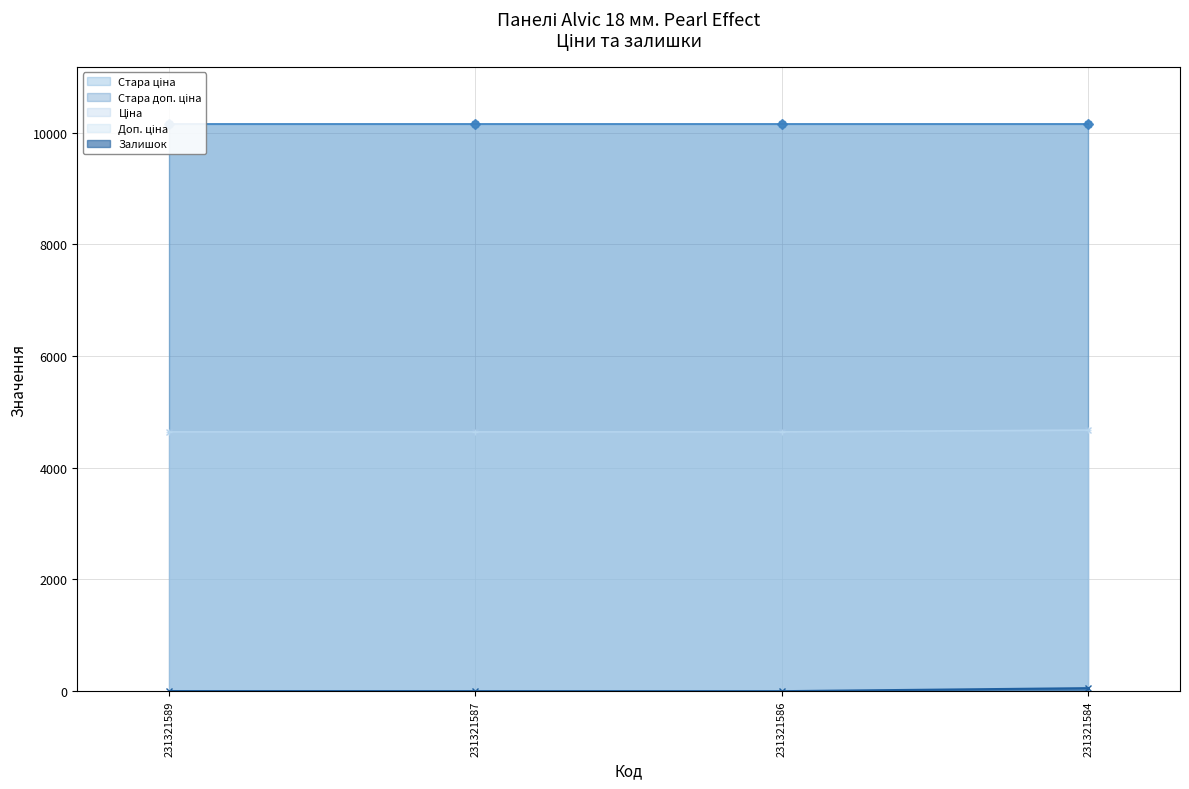

What is the difference between the second highest and minimum values in the Залишок series?

2.0